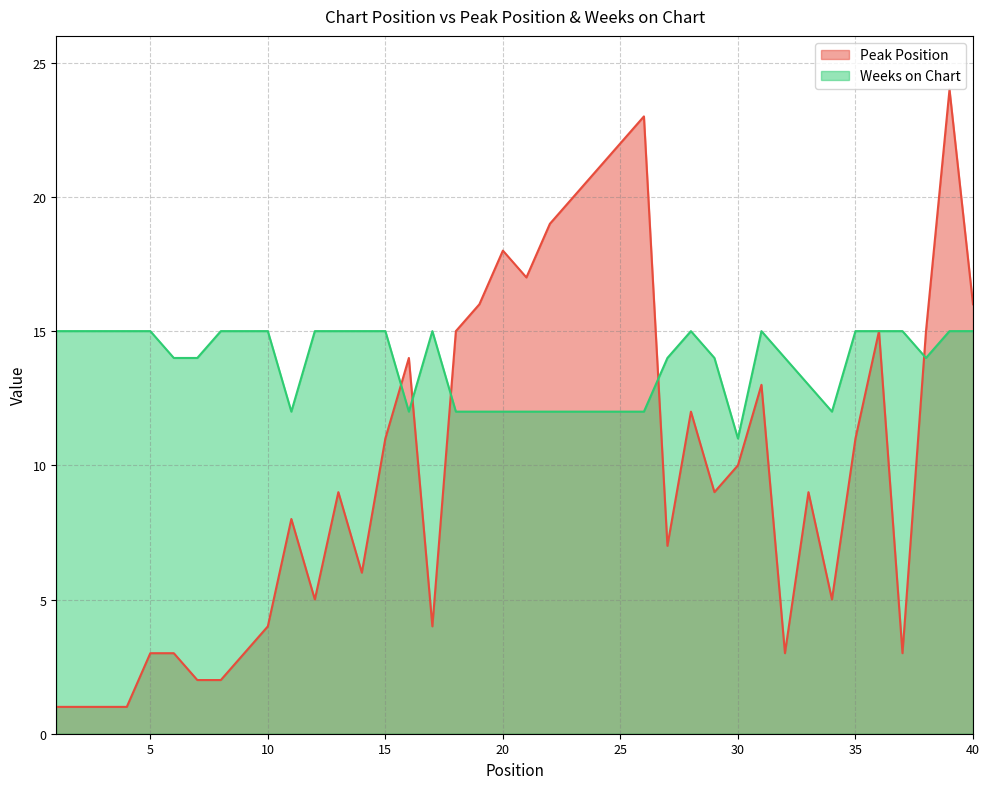

What is the average value of the Weeks on Chart series?

14